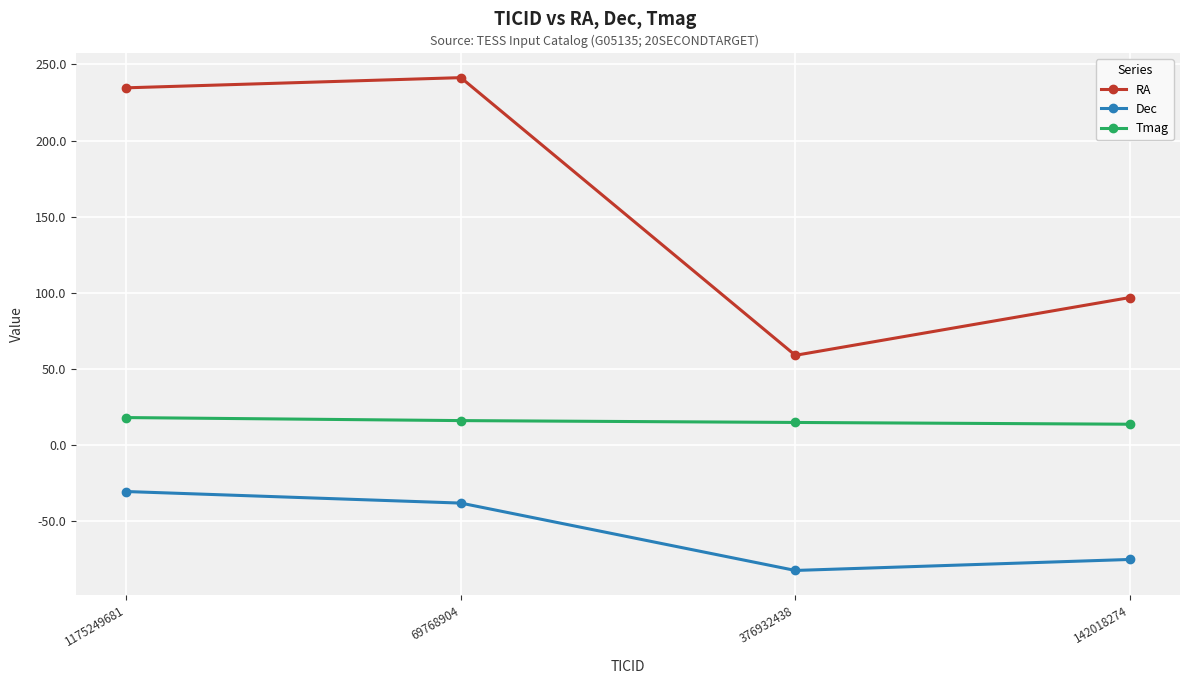

Which series has the widest spread of values?

RA